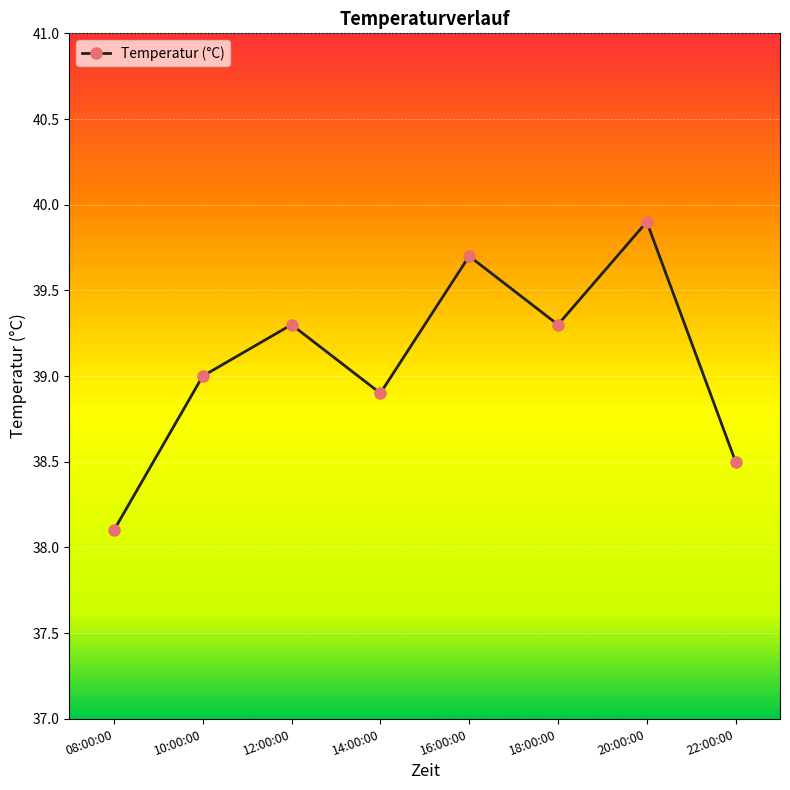

How many points are lower than both their immediate neighbors (excluding endpoints)?

2